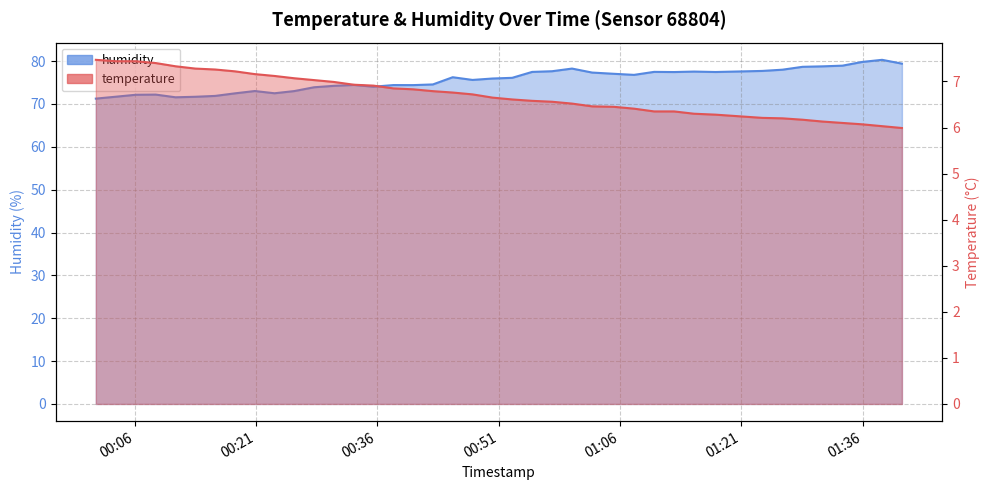

At 2023-06-04T00:23:17, list the series in order from largest to smallest.

humidity, temperature